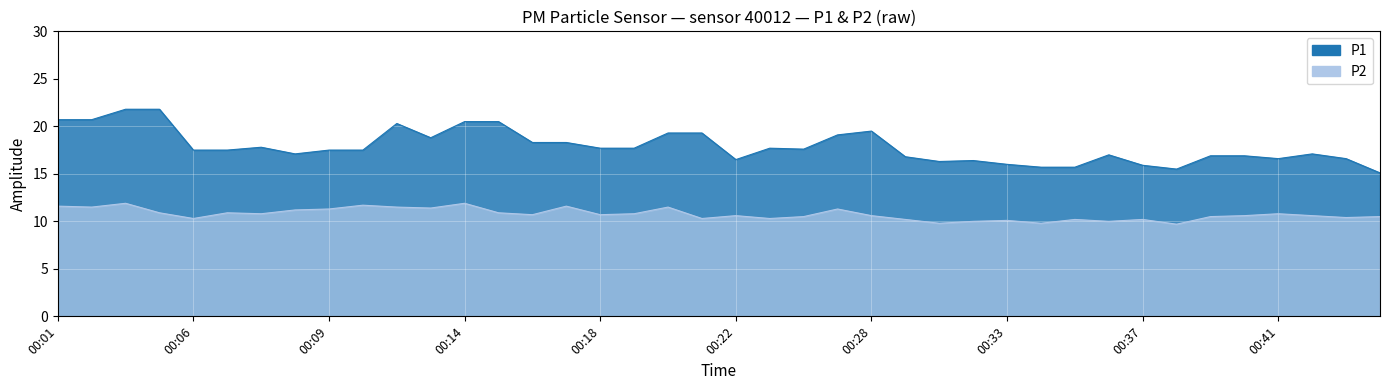

List the series in order of their overall mean, lowest first.

P2, P1